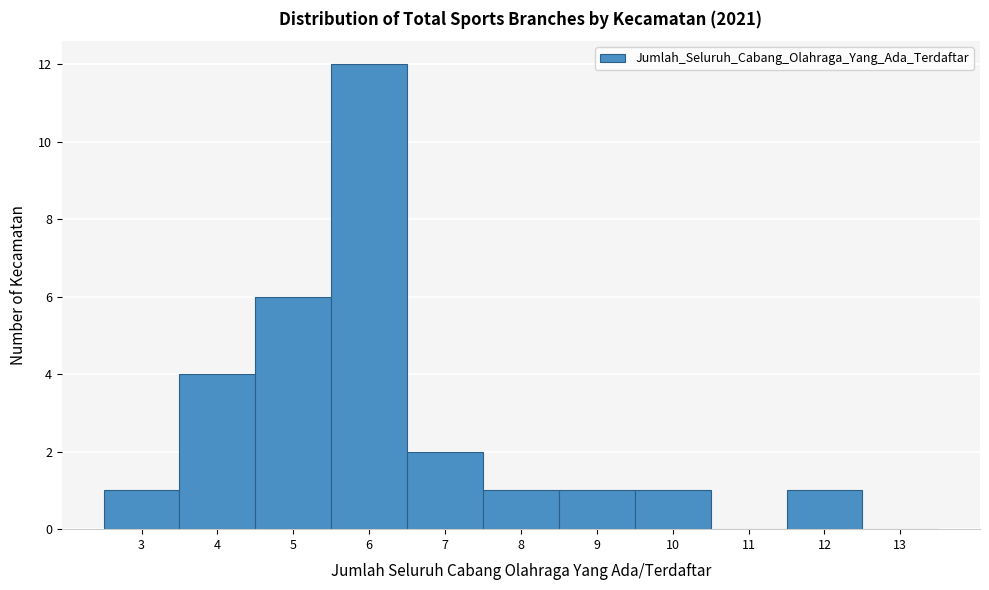

What is the height of the bar covering 11.5 to 12.5 on the x-axis? The values are not printed on the chart, so give them approximately, as read against the axis.

1